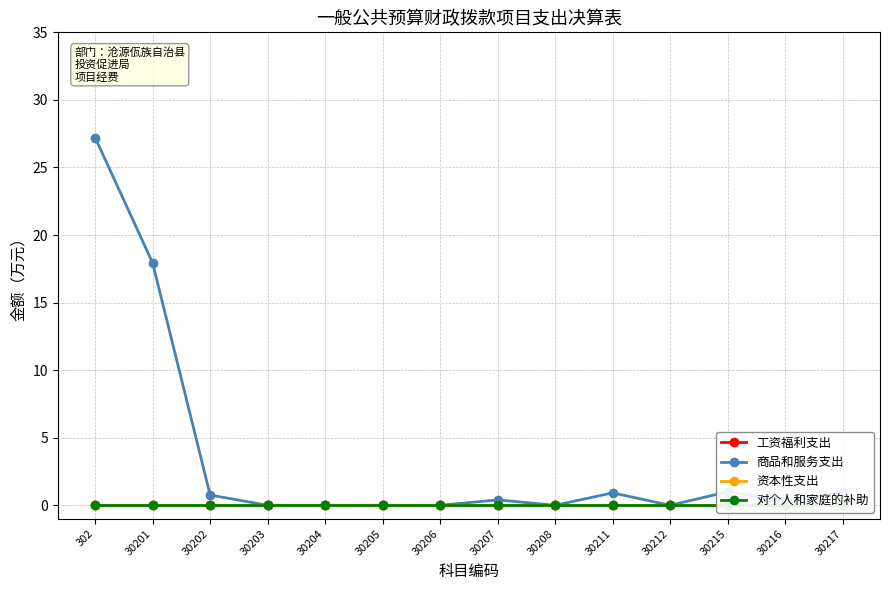

At which category is the sum across all series the highest?

302